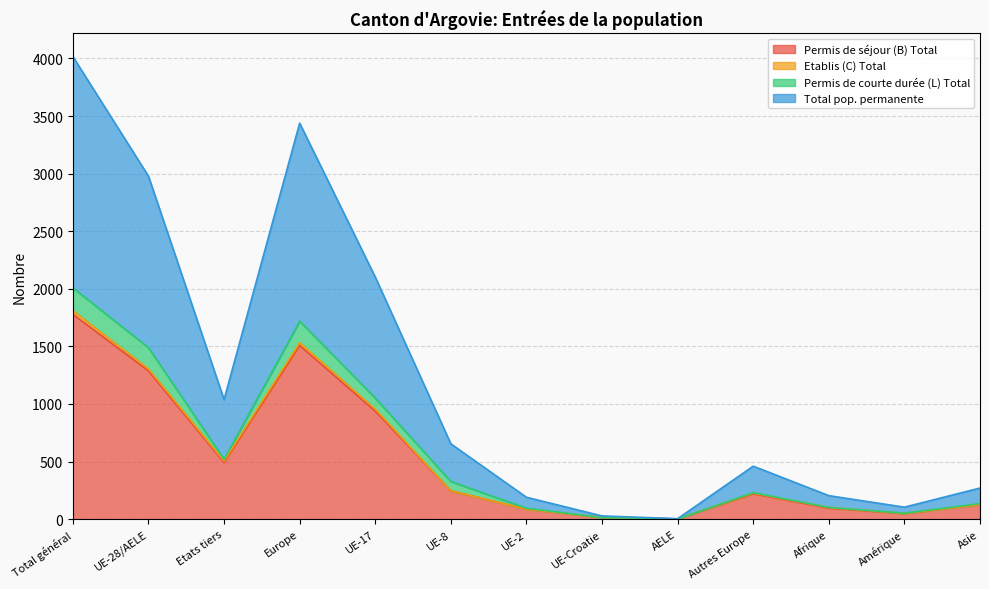

How many data points in Permis de séjour (B) Total are above 221?

6